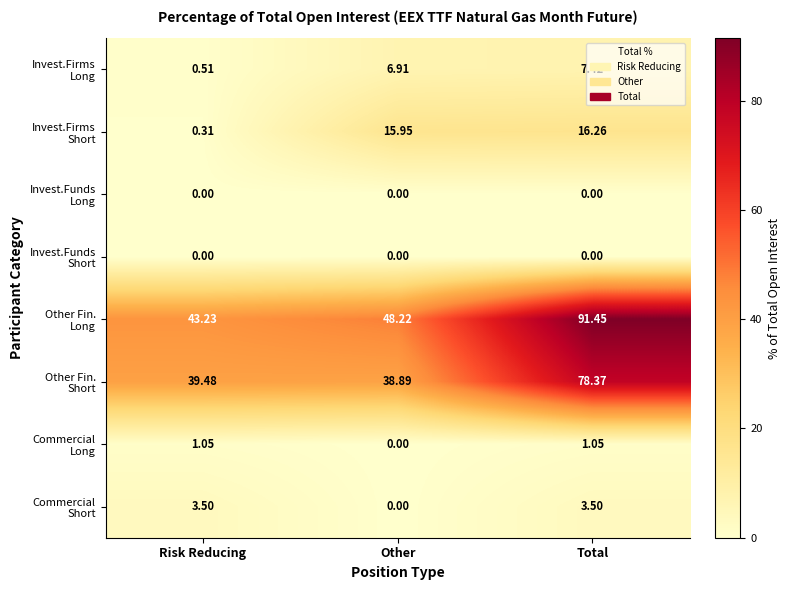

At which category does the chart reach its peak across all series?

Total